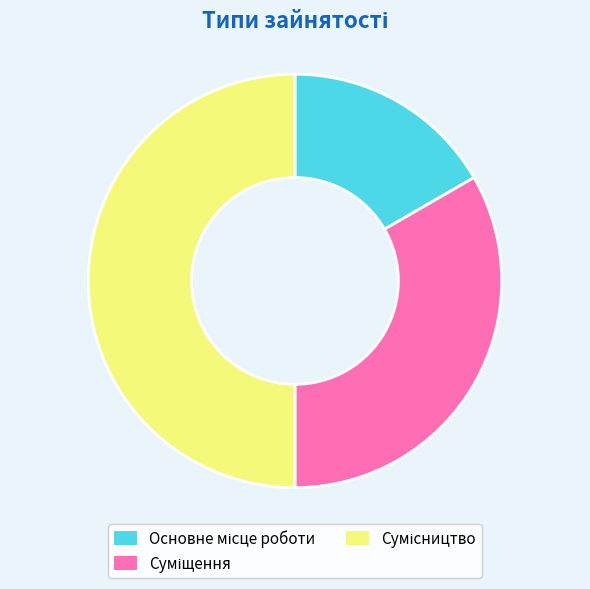

To the nearest percent, what is the difference between the largest and smallest slice percentages?

33%